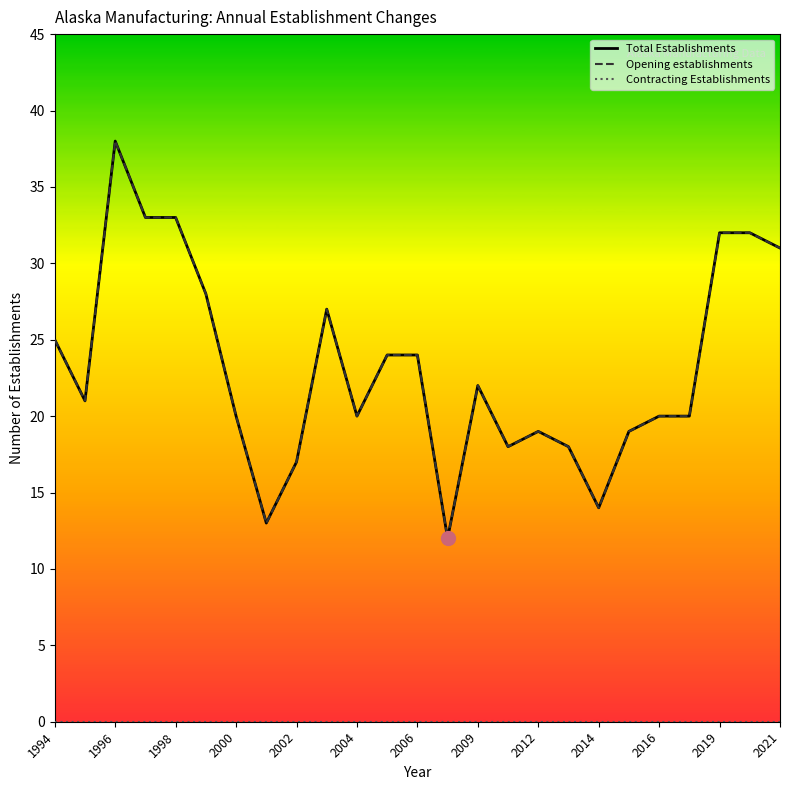

How many lines are shown in the chart?

3